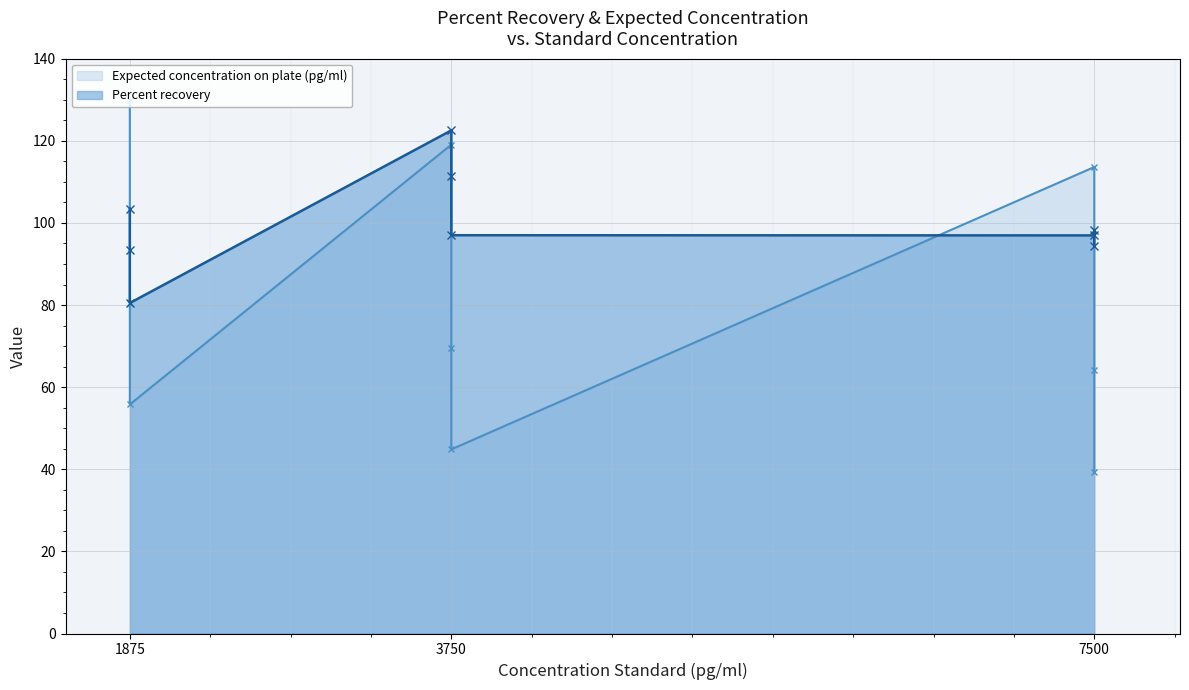

What is the difference between the second highest and minimum values in the Percent recovery series?

30.8